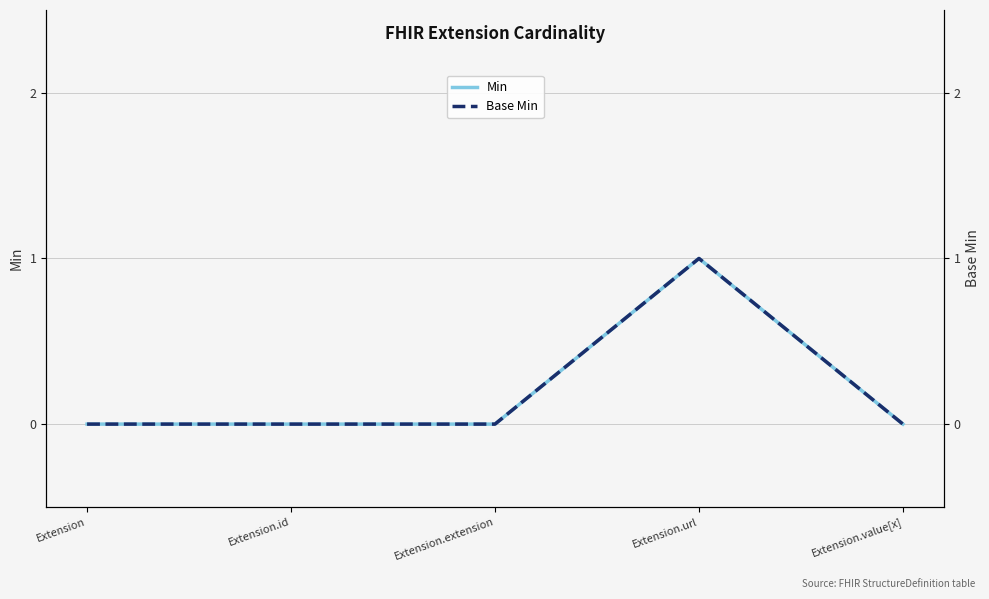

How many lines are shown in the chart?

2